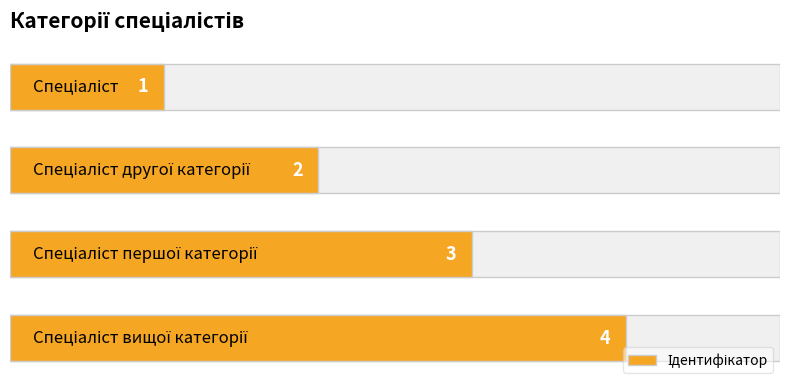

What is the greatest value displayed?

4